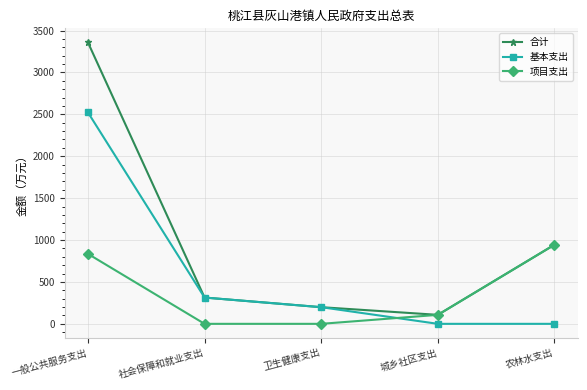

Reading left to right, list all the values displayed in this chart.

合计: 3358.5	313.7	198.7	107.2	944.0
基本支出: 2523.3	313.7	198.7	0.0	0.0
项目支出: 835.2	0.0	0.0	107.2	944.0